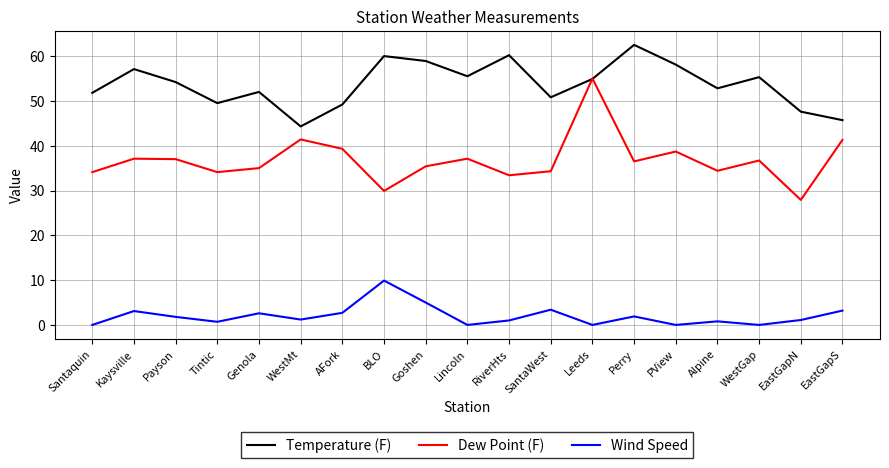

At how many categories does at least one series exceed 17?

19